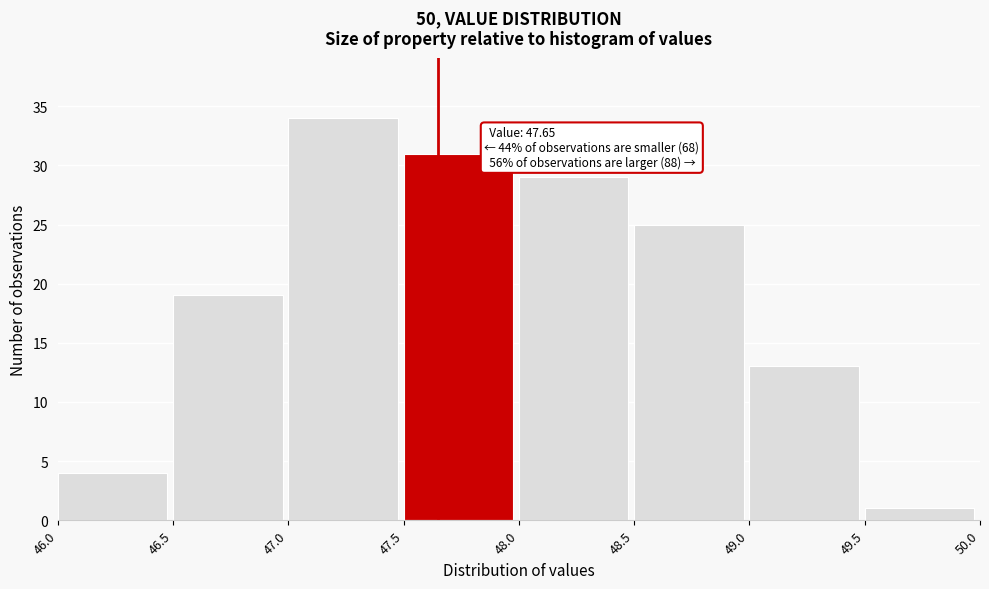

Which range on the x-axis has the tallest bar?

47.0 to 47.5